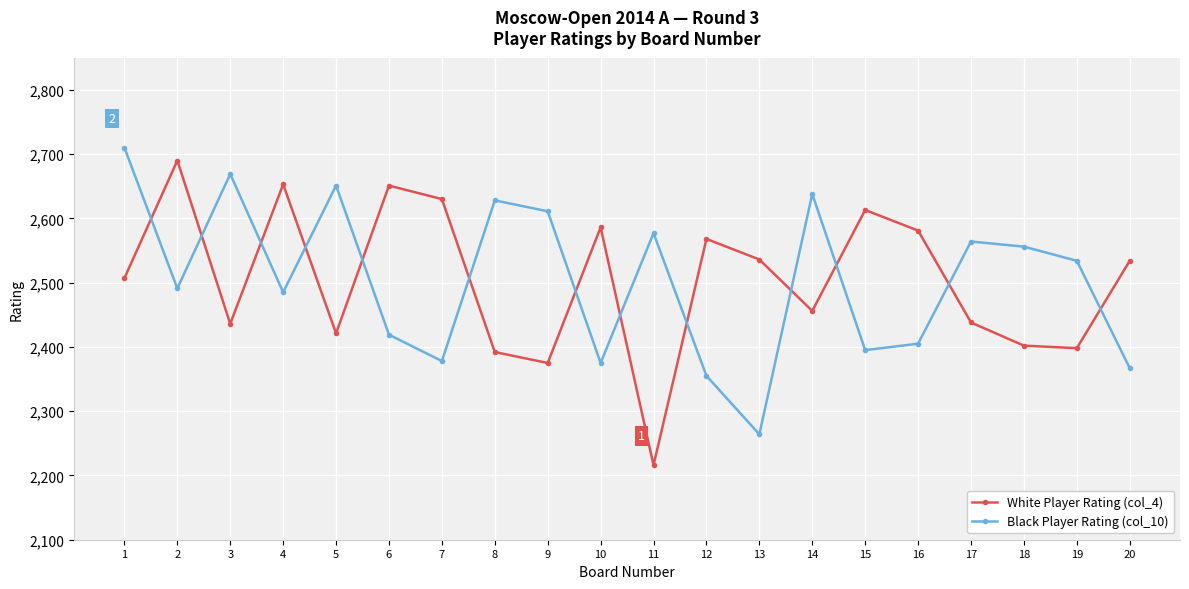

Where is the first local maximum for Black Player Rating (col_10)?

3